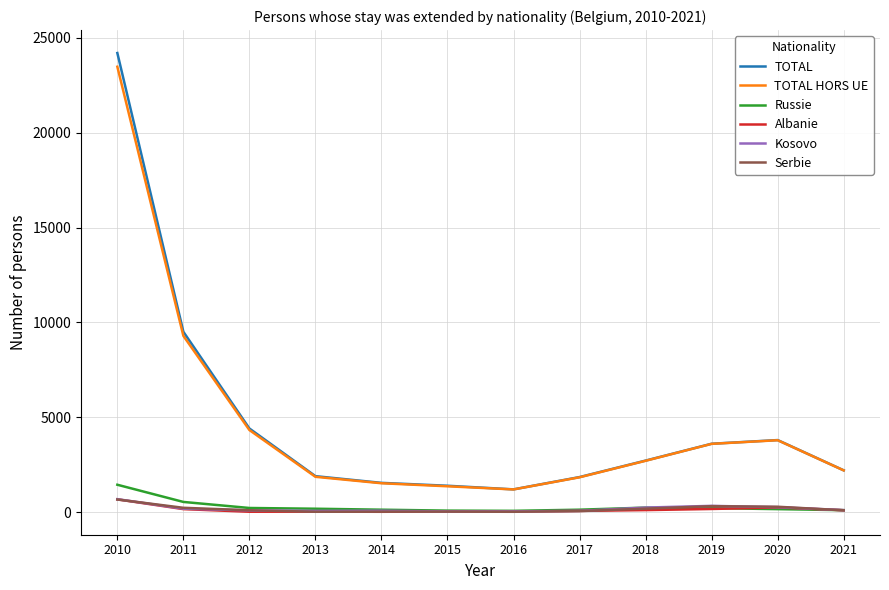

Is it true that Russie equals 164 at 2020?

True